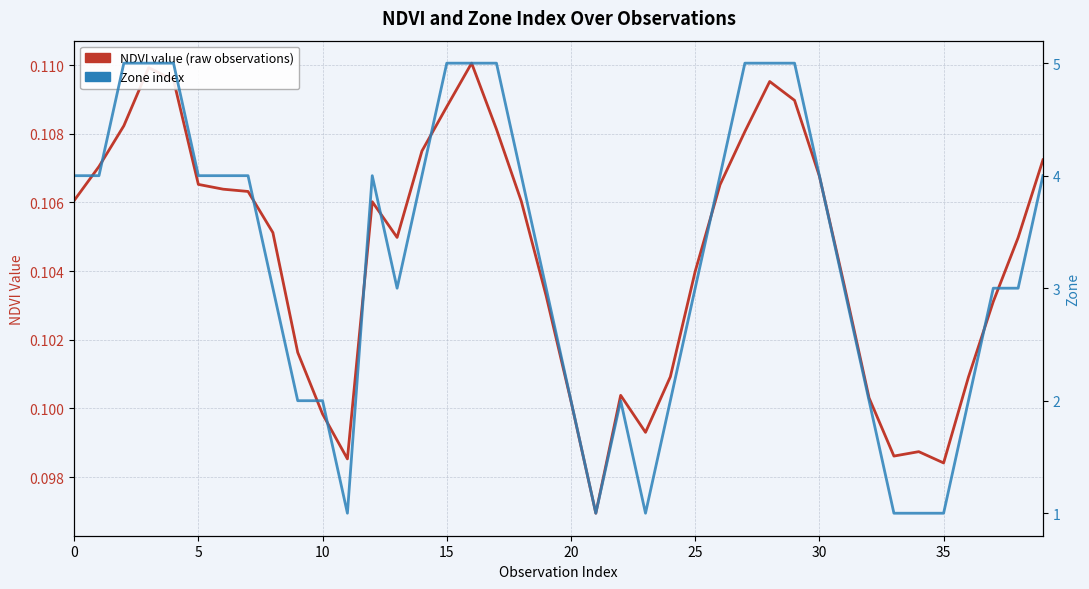

What is the label of the 34th point from the left?

33